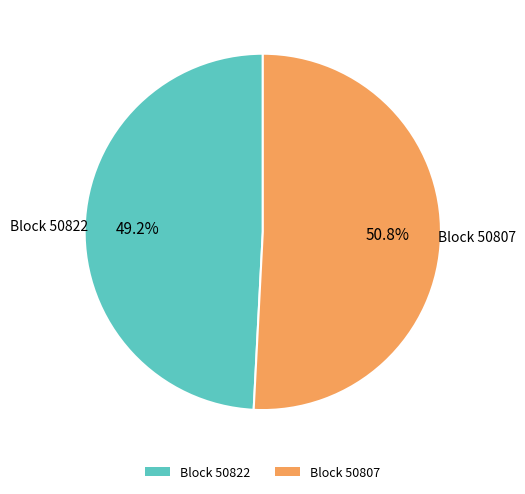

Rank the categories by value from highest to lowest.

Block 50807, Block 50822